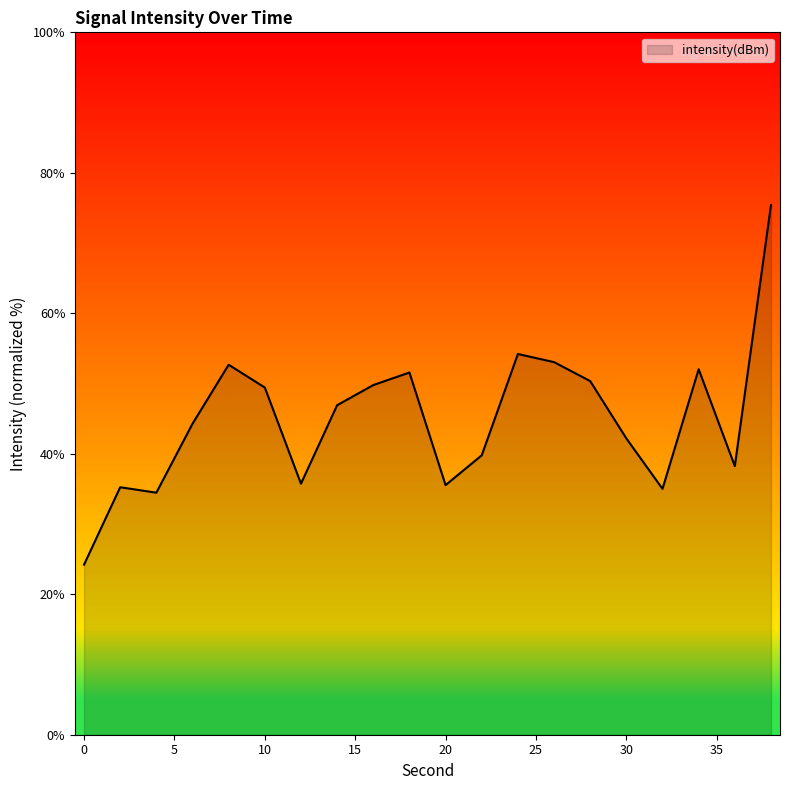

What is the difference between the maximum and minimum values?

51.2